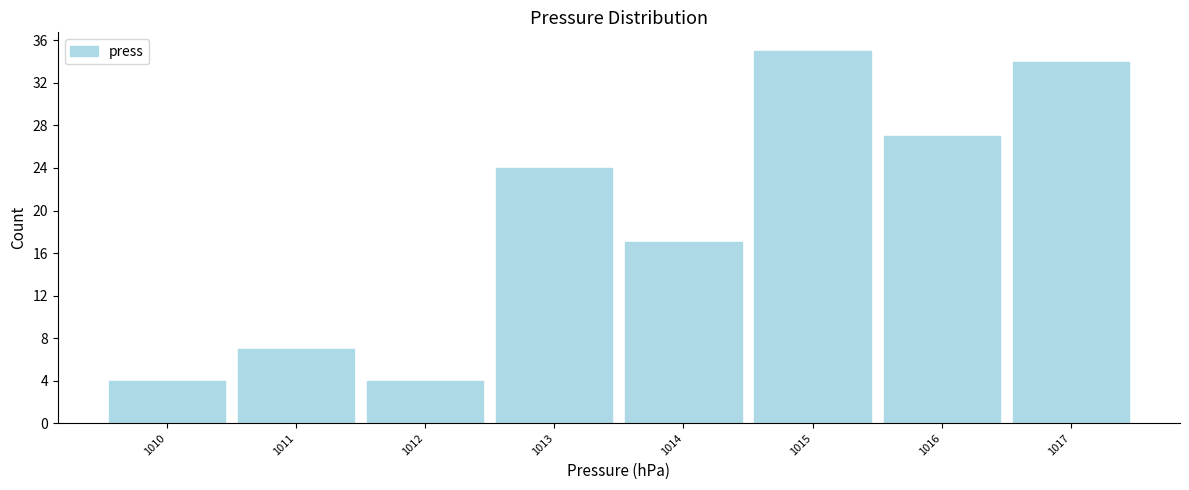

Reading left to right, list every bar in this chart as the range it spans on the x-axis followed by its height. The values are not printed on the chart, so give them approximately, as read against the axis.

1009.5 to 1010.5: 4
1010.5 to 1011.5: 7
1011.5 to 1012.5: 4
1012.5 to 1013.5: 24
1013.5 to 1014.5: 17
1014.5 to 1015.5: 35
1015.5 to 1016.5: 27
1016.5 to 1017.5: 34